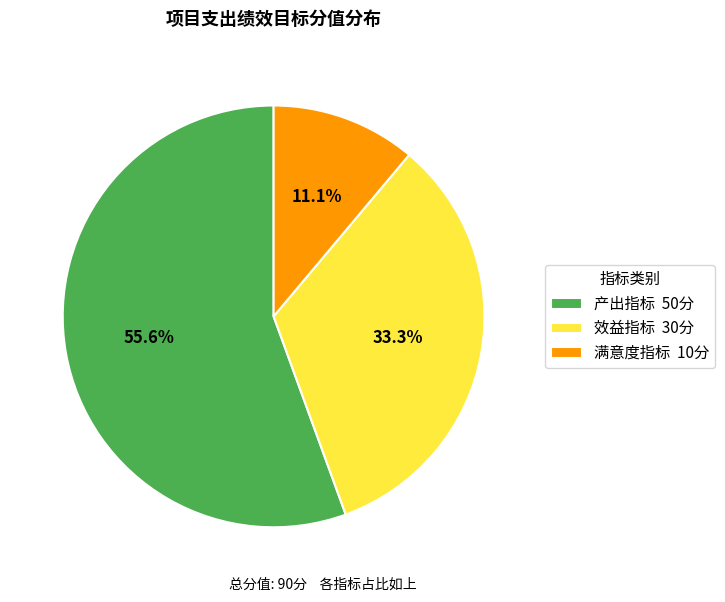

Which category has the smallest portion of the pie?

满意度指标